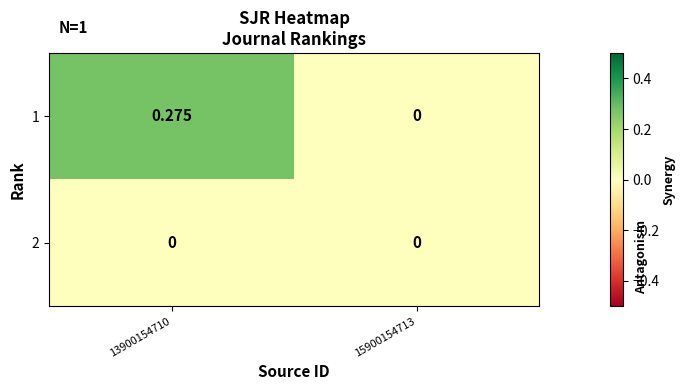

Between 13900154710 and 15900154713, which series saw the biggest shift?

1